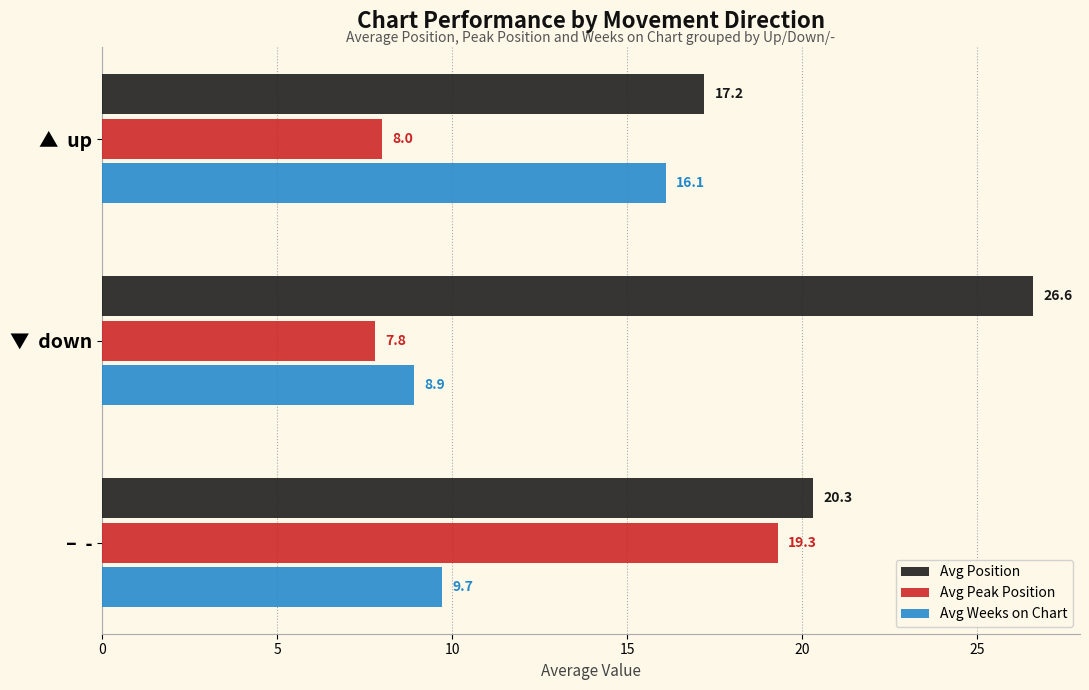

Where is Avg Weeks on Chart nearest to the value 12?

–  -